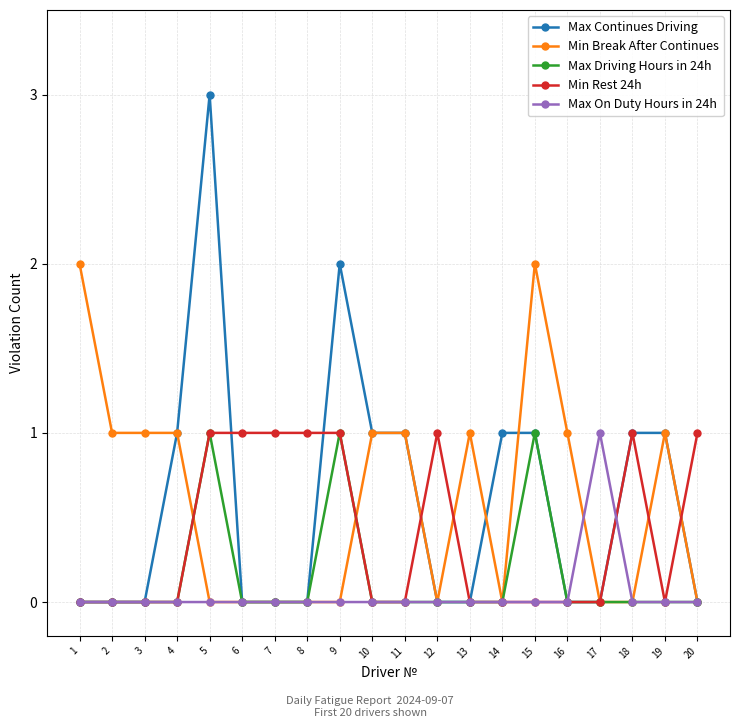

How many values in the Min Break After Continues series are below 1?

10